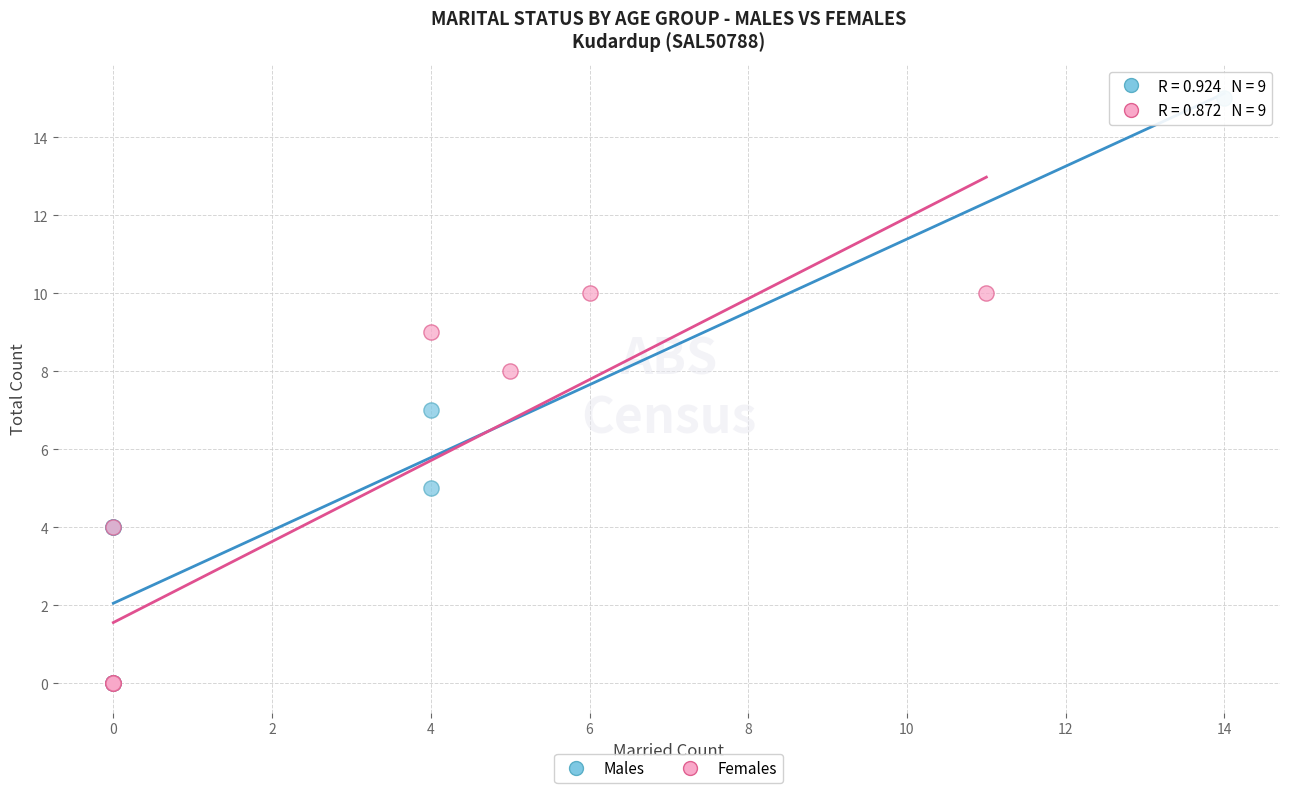

Which series reaches the maximum Y coordinate?

Males